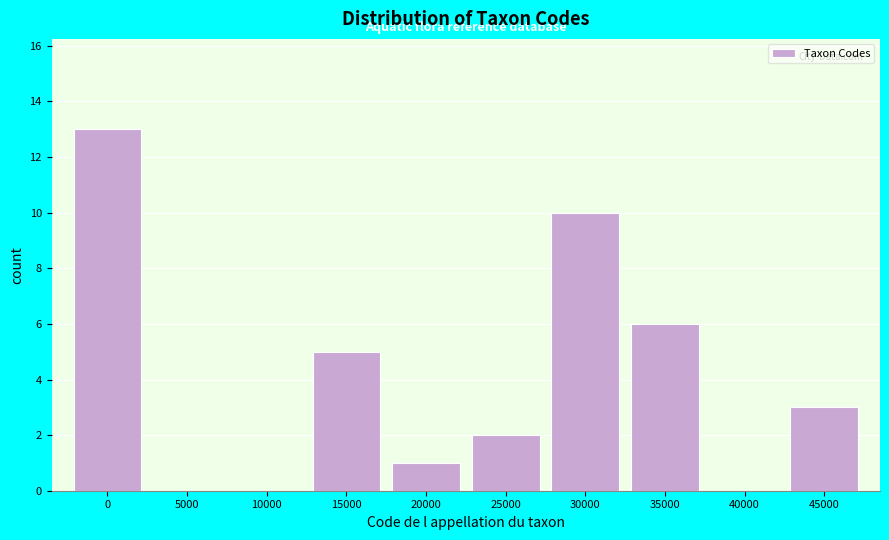

Reading left to right, list all the values displayed in this chart.

0=13	5000=0	10000=0	15000=5	20000=1	25000=2	30000=10	35000=6	40000=0	45000=3